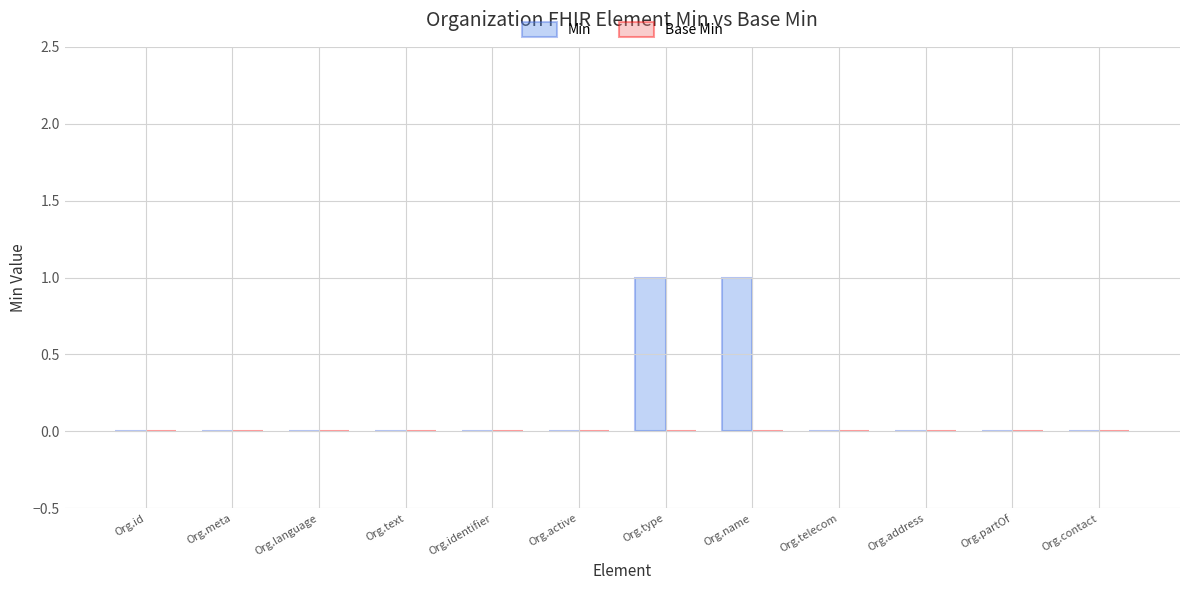

What is the change in value from Org.identifier to Org.name?

+1